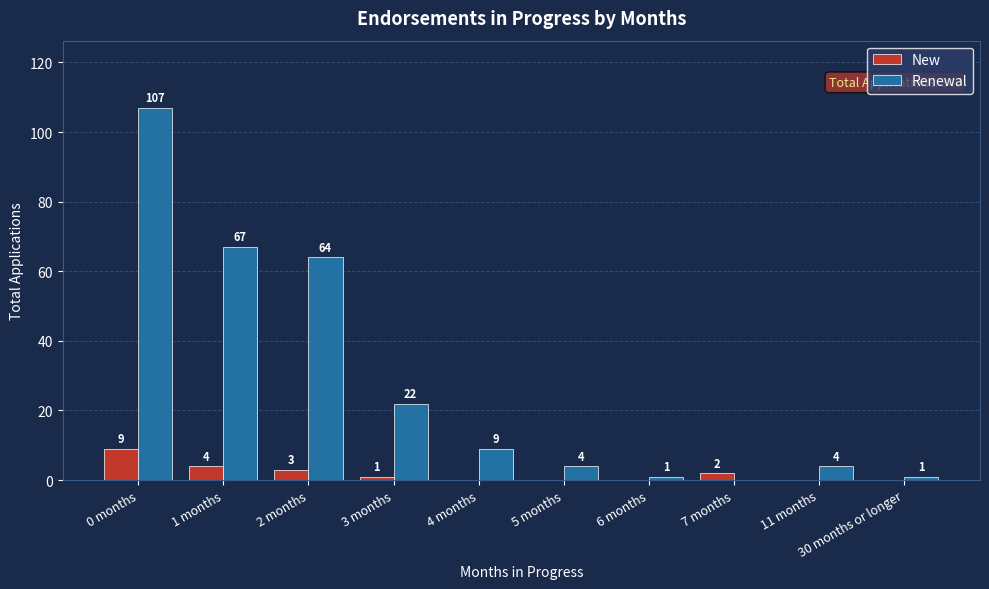

Between 0 months and 4 months, which series saw the biggest shift?

Renewal